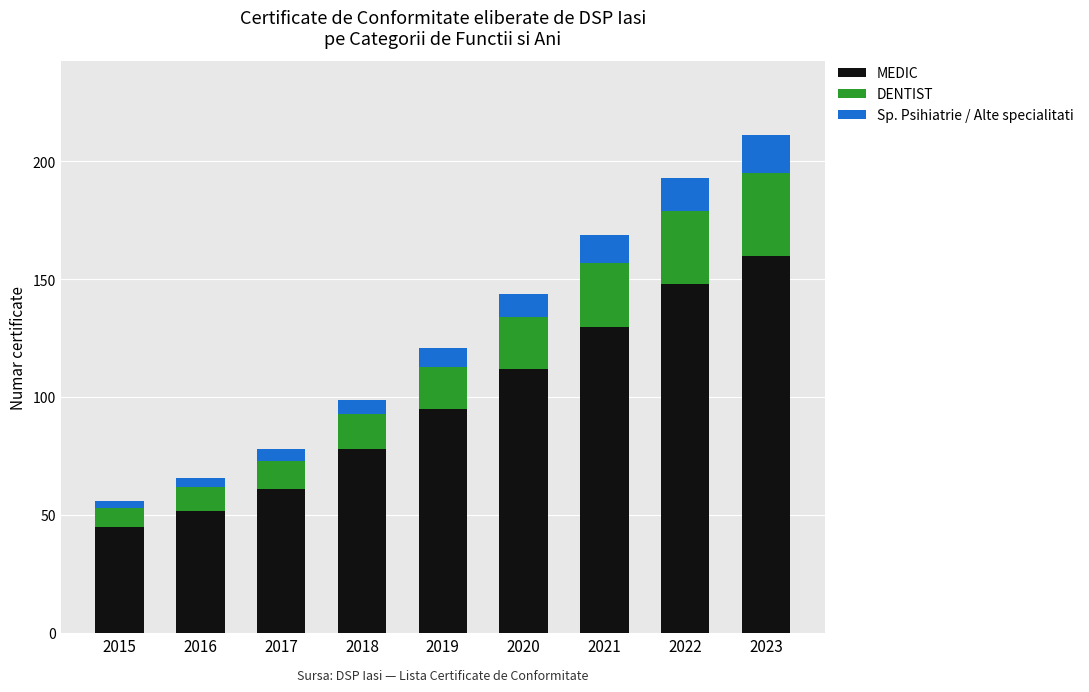

True or false: MEDIC has a value of 45 at 2018.

False